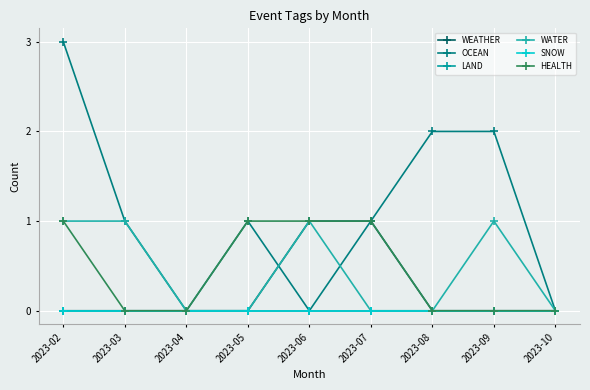

Which category has the lowest value in the WATER series?

2023-04